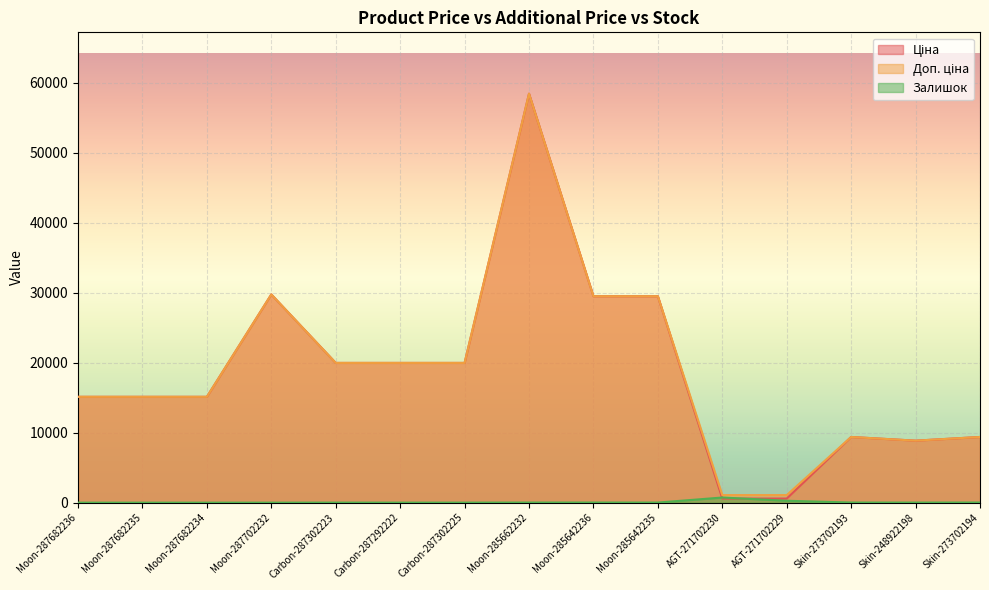

Rank the categories by Доп. ціна value from highest to lowest.

Moon-285662232, Moon-287702232, Moon-285642236, Moon-285642235, Carbon-287302223, Carbon-287292222, Carbon-287302225, Moon-287682236, Moon-287682235, Moon-287682234, Skin-273702193, Skin-273702194, Skin-248922198, AGT-271702230, AGT-271702229